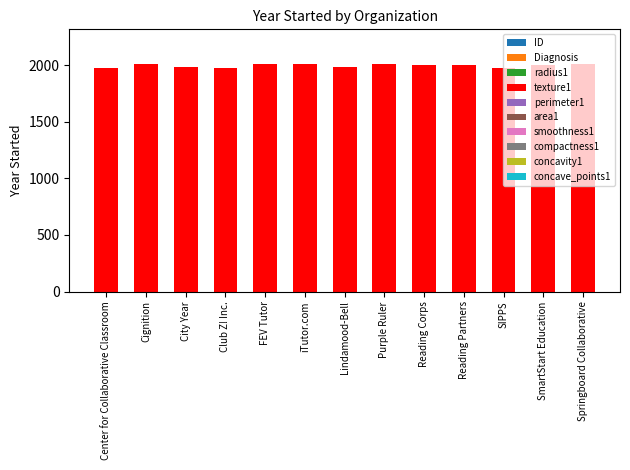

What is the change in value from Cignition to FEV Tutor?

-4